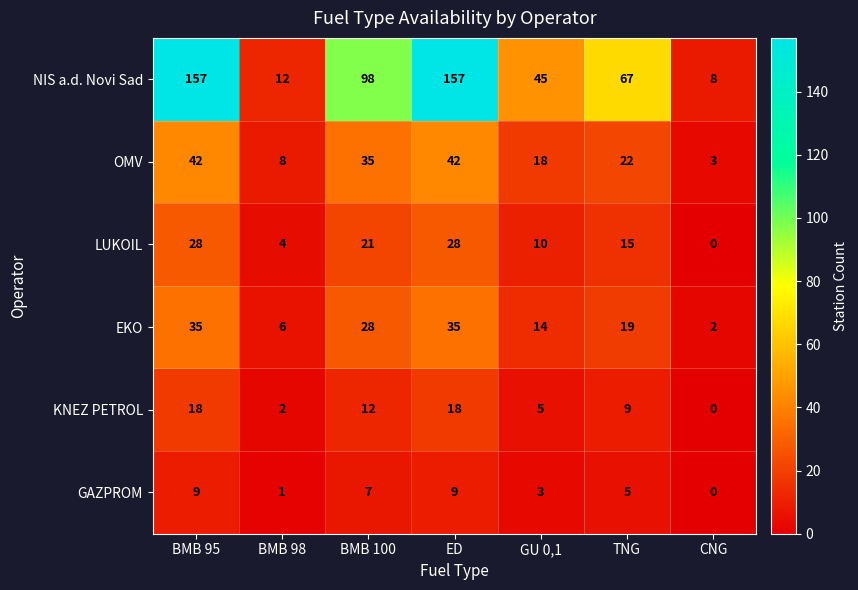

The value of KNEZ PETROL at BMB 95 is 18. True or false?

True